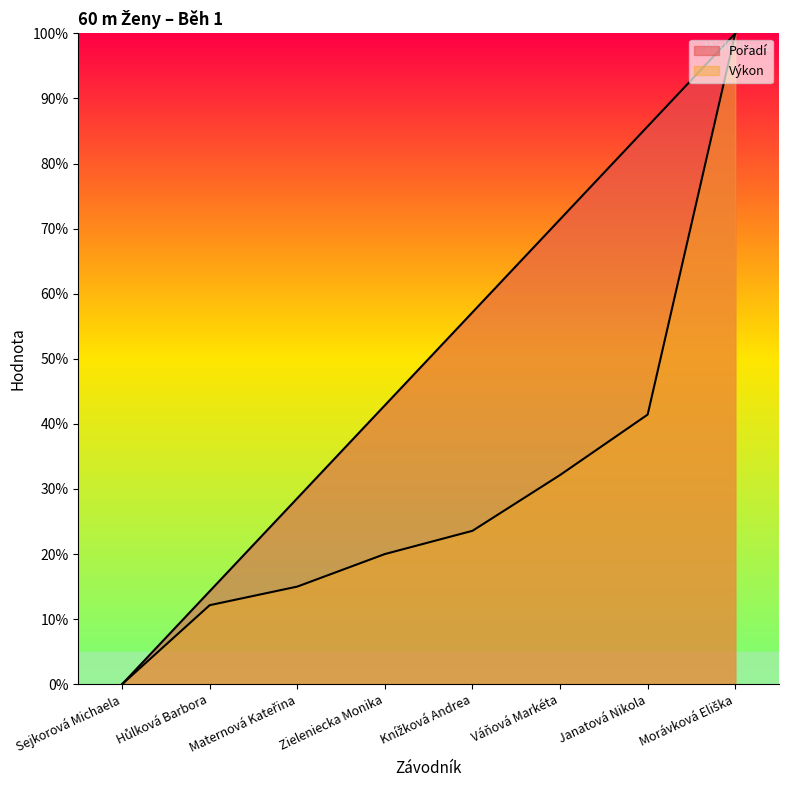

Rank the categories by Pořadí value from highest to lowest.

Morávková Eliška, Janatová Nikola, Váňová Markéta, Knížková Andrea, Zieleniecka Monika, Maternová Kateřina, Hůlková Barbora, Sejkorová Michaela